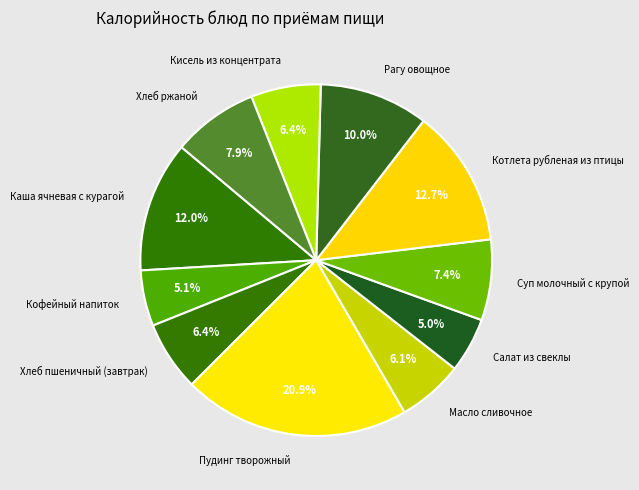

Count the number of slices in the pie.

11